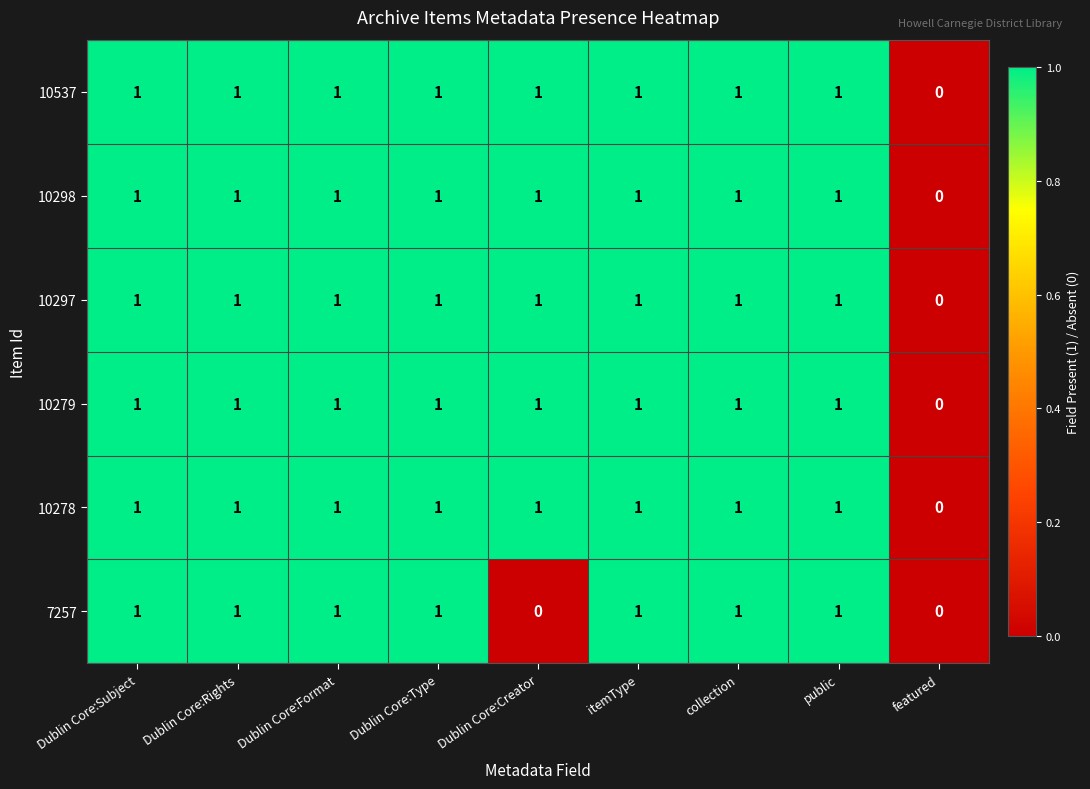

At which label is 10537 closest to 0?

featured